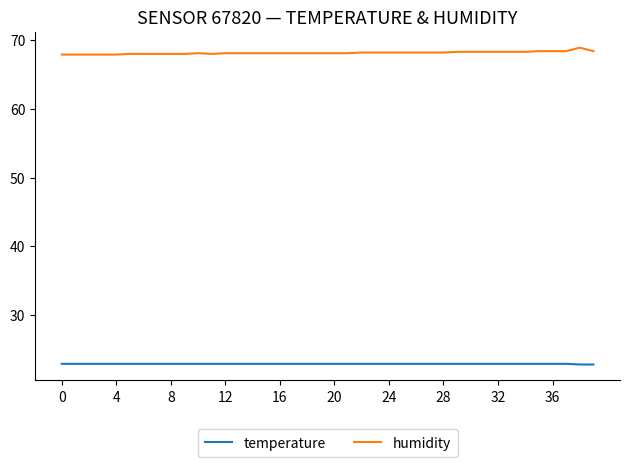

Rank the series by their average value, from lowest to highest.

temperature, humidity